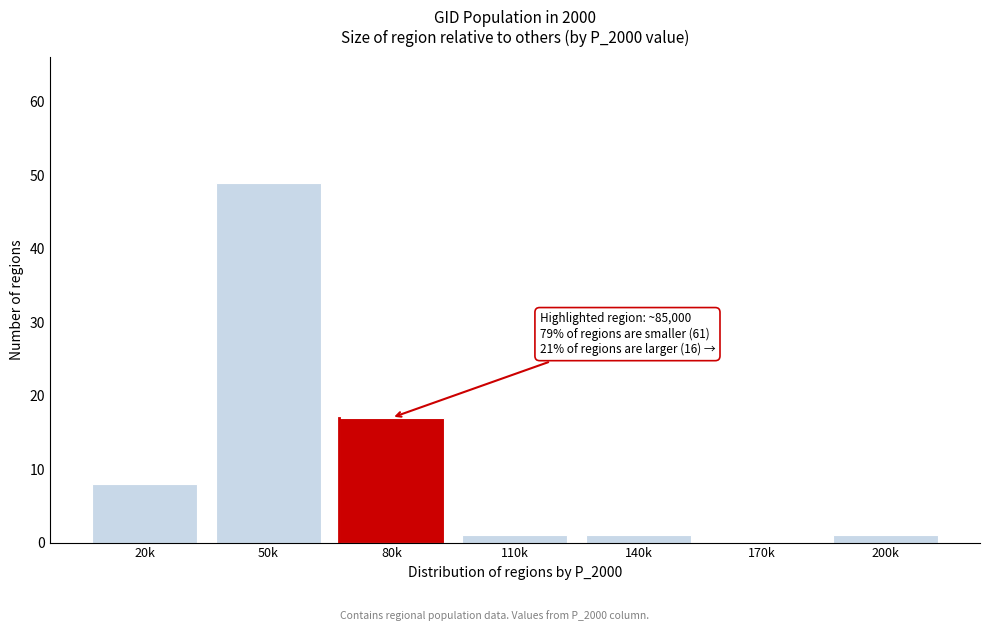

Reading right to left, what are all the values shown in this chart?

200k=1	170k=0	140k=1	110k=1	80k=17	50k=49	20k=8